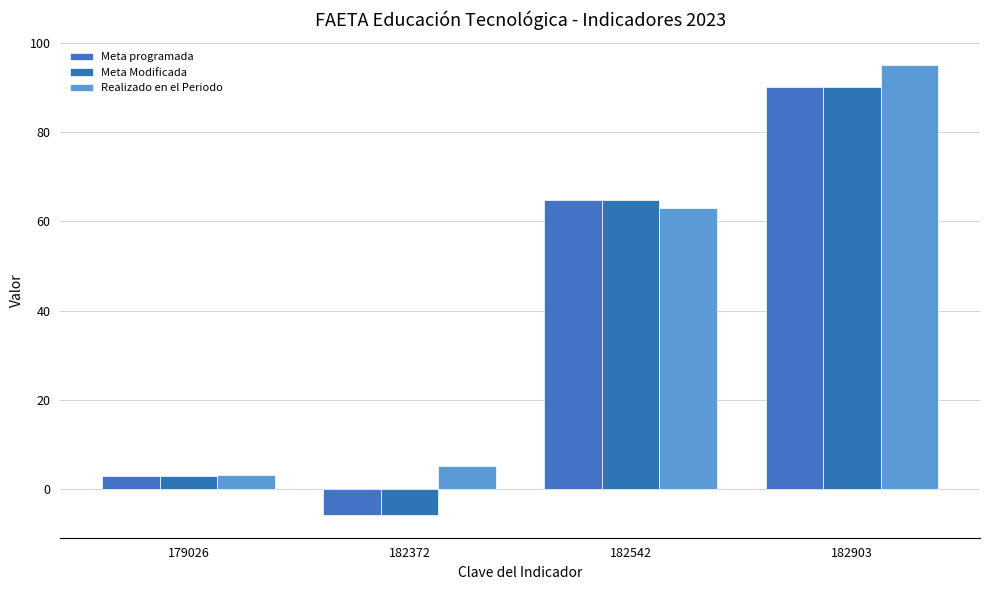

Between 182542 and 182903, which series saw the biggest shift?

Realizado en el Periodo